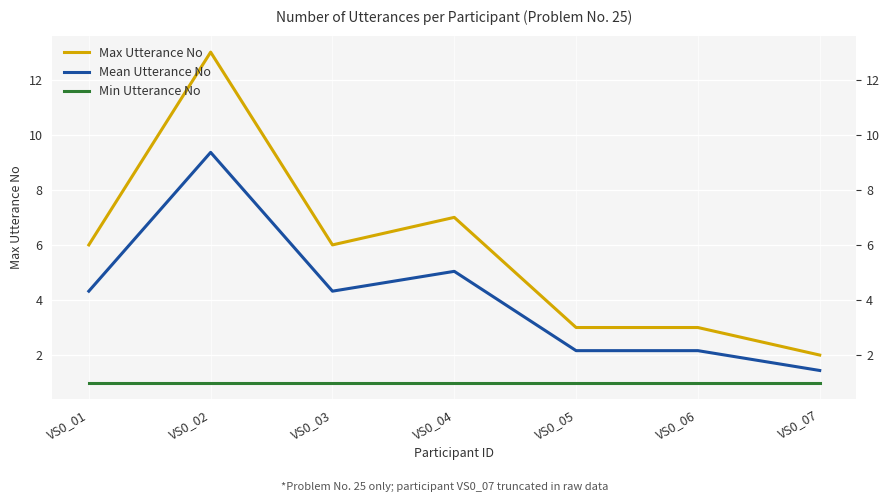

What is the total value across all series at VS0_03?

11.3